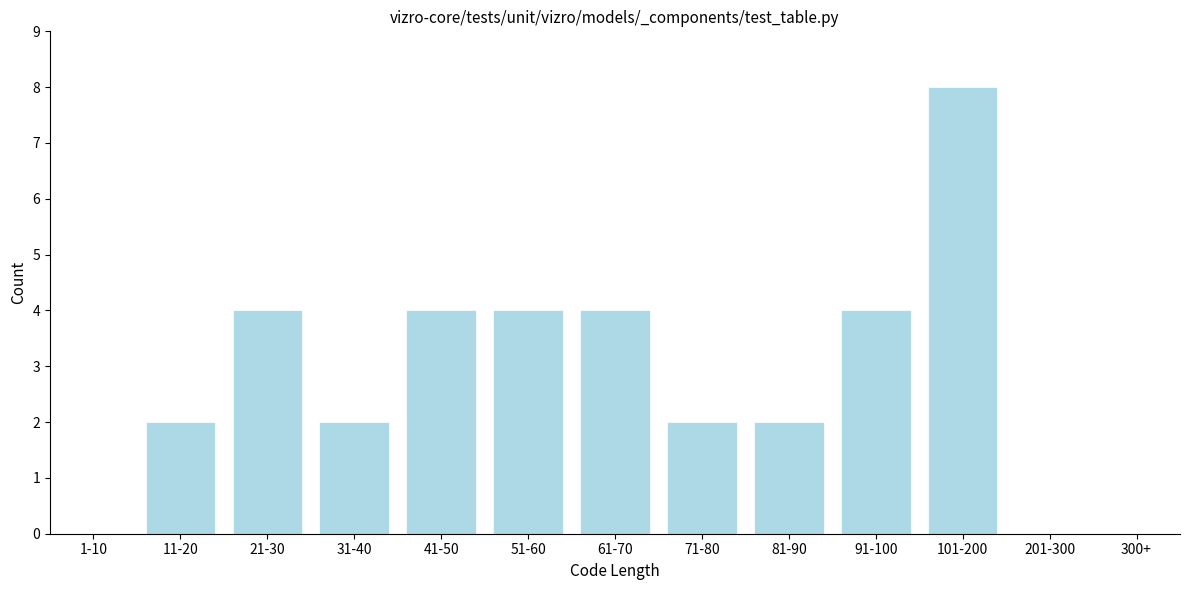

Reading left to right, extract all data points from this chart.

1-10=0	11-20=2	21-30=4	31-40=2	41-50=4	51-60=4	61-70=4	71-80=2	81-90=2	91-100=4	101-200=8	201-300=0	300+=0